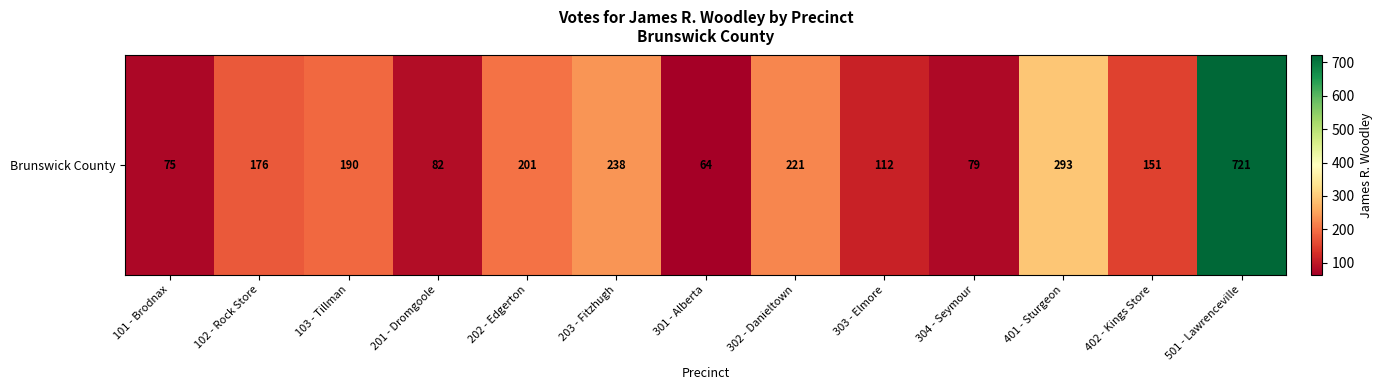

What is the minimum value shown in the chart?

64